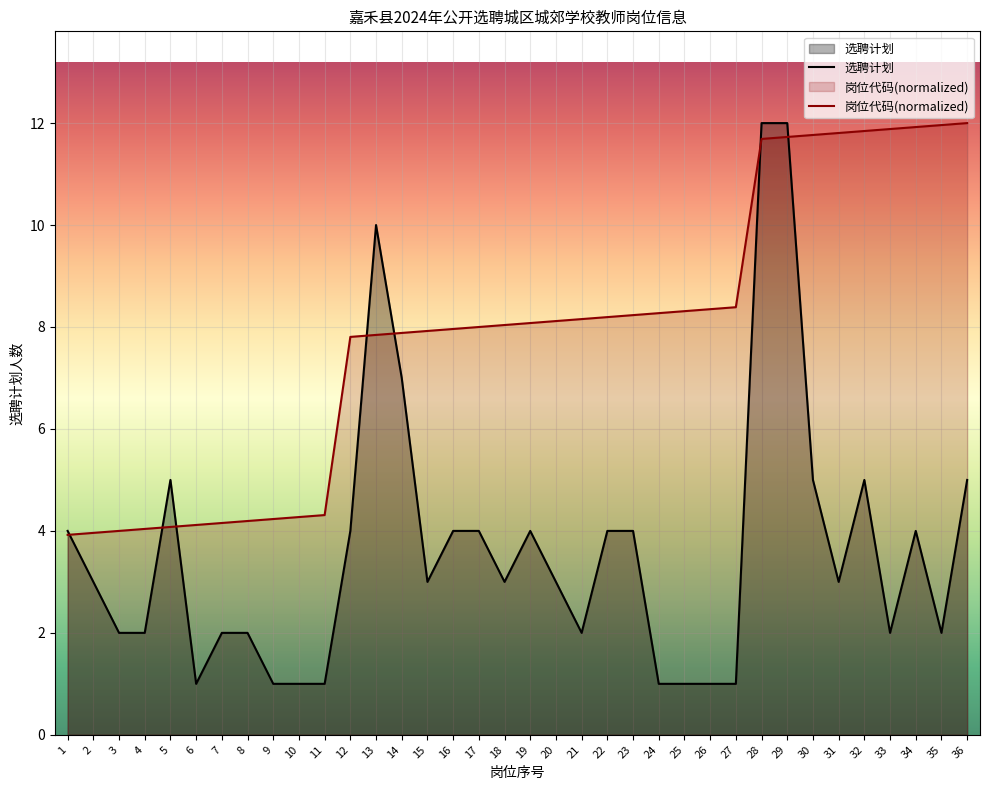

What is the difference between the second highest and minimum values in the 选聘计划 series?

11.0